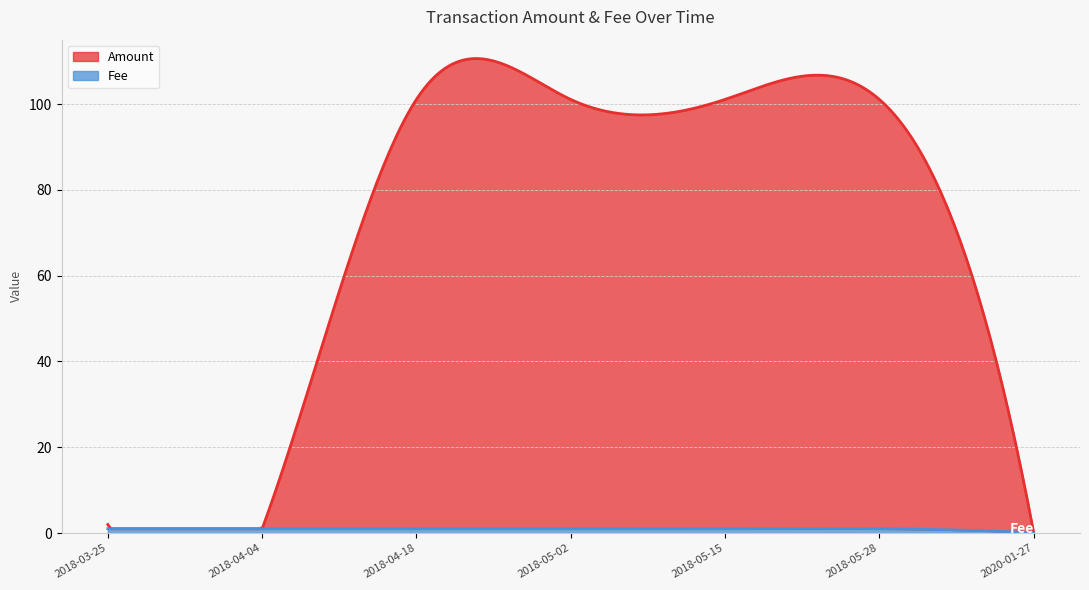

Which series has the widest spread of values?

Amount